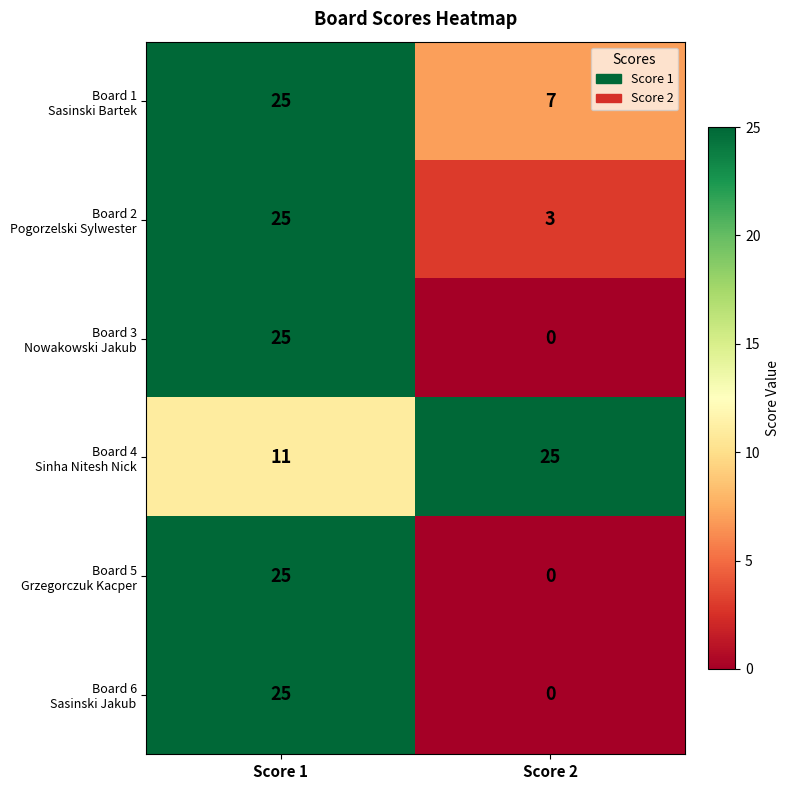

What is the greatest value displayed?

25